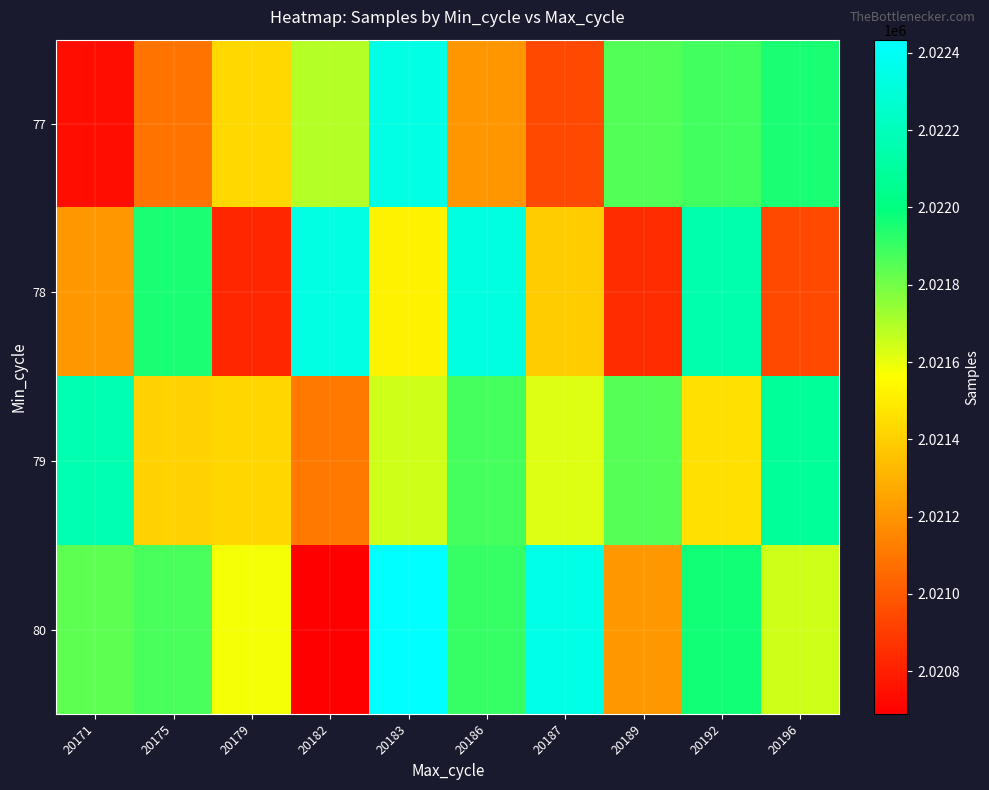

At how many categories does at least one series exceed 2021408?

10